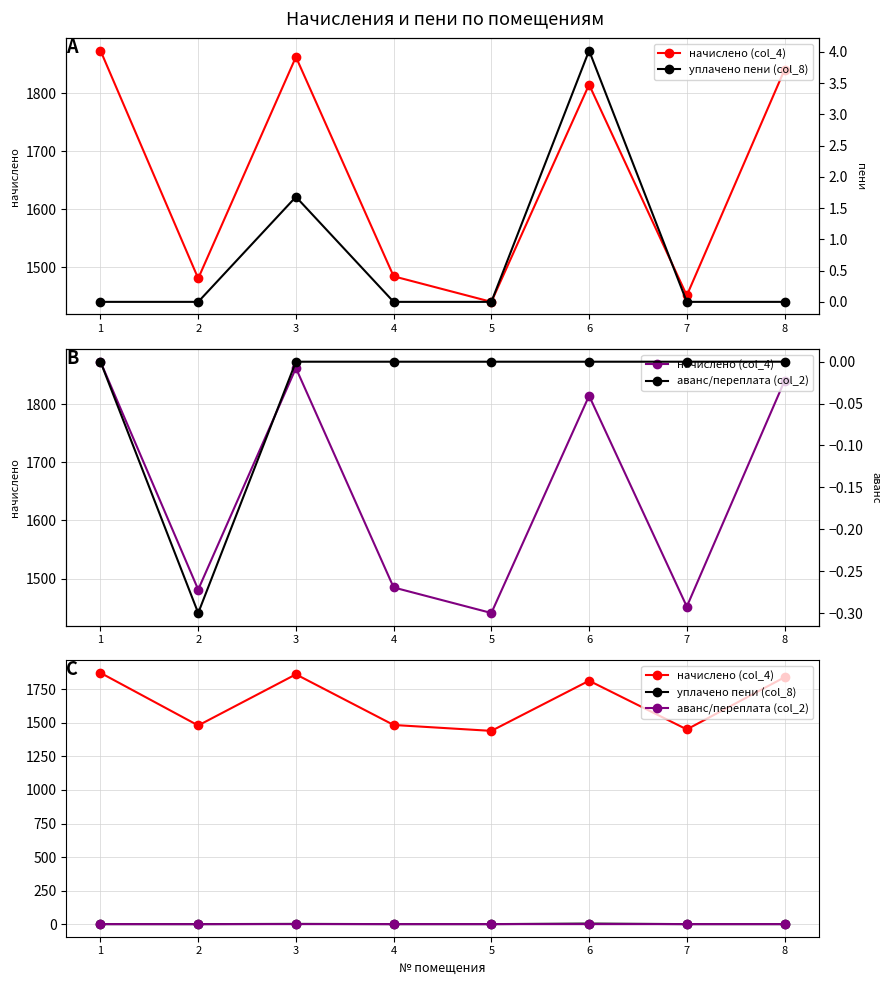

Which has a higher value, 5 or 3?

3